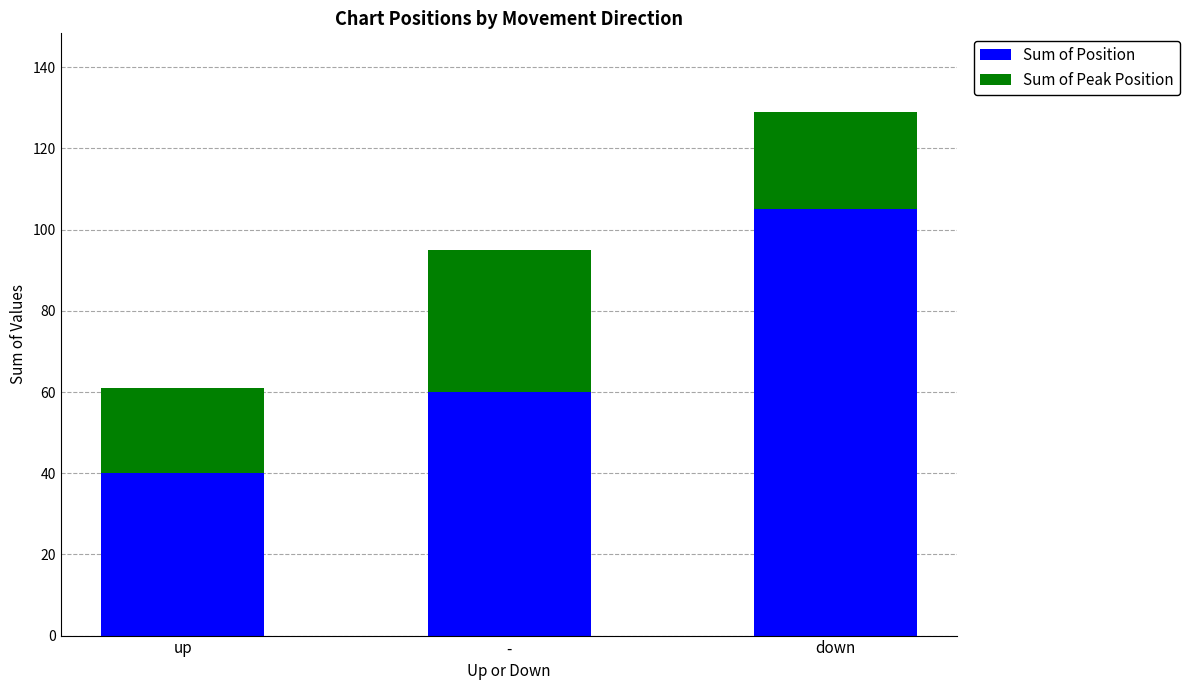

What are all the series names shown in the legend?

Sum of Position, Sum of Peak Position